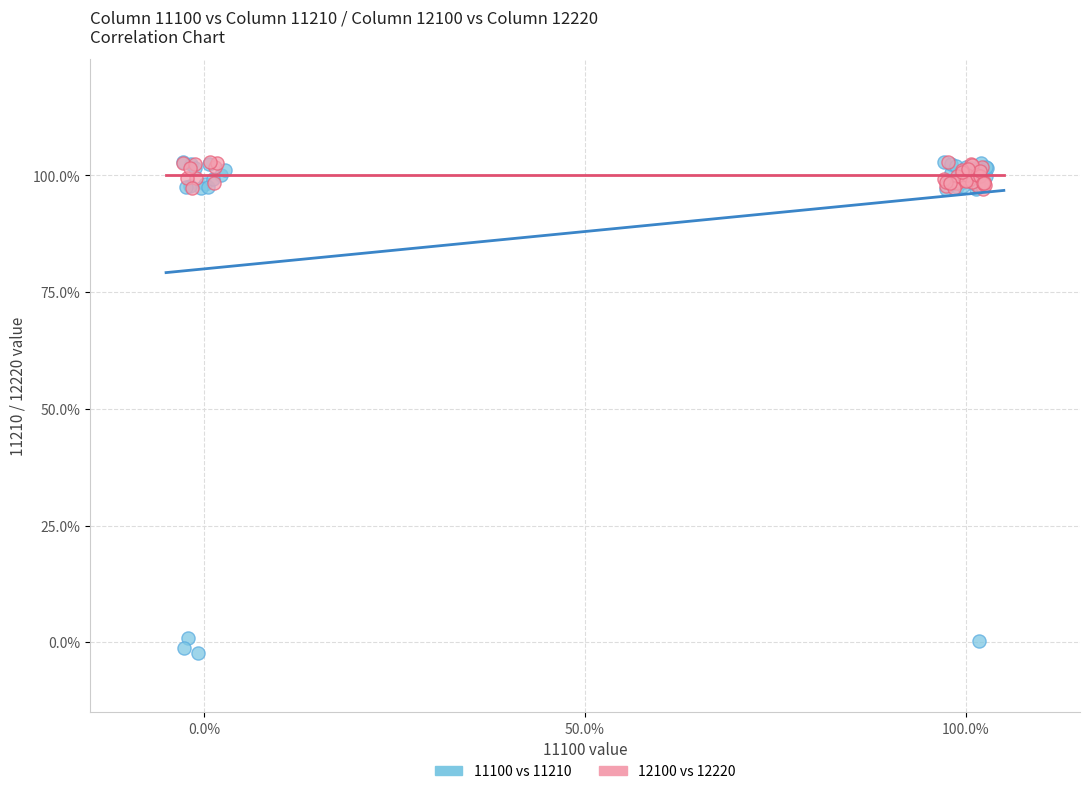

Which series has the widest spread of Y values?

11100 vs 11210